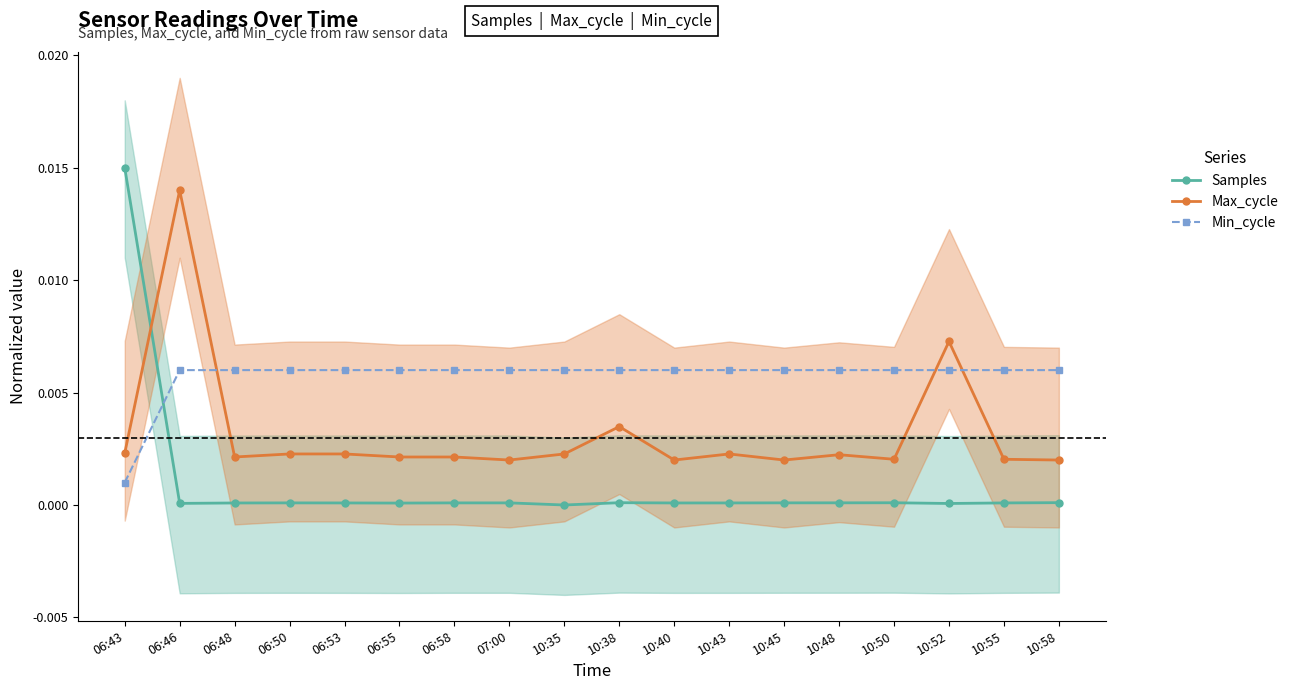

Reading left to right, transcribe all the data shown in this chart.

Samples: 06:43=0.0	06:46=0.0	06:48=0.0	06:50=0.0	06:53=0.0	06:55=0.0	06:58=0.0	07:00=0.0	10:35=0.0	10:38=0.0	10:40=0.0	10:43=0.0	10:45=0.0	10:48=0.0	10:50=0.0	10:52=0.0	10:55=0.0	10:58=0.0
Max_cycle: 06:43=0.0	06:46=0.0	06:48=0.0	06:50=0.0	06:53=0.0	06:55=0.0	06:58=0.0	07:00=0.0	10:35=0.0	10:38=0.0	10:40=0.0	10:43=0.0	10:45=0.0	10:48=0.0	10:50=0.0	10:52=0.0	10:55=0.0	10:58=0.0
Min_cycle: 06:43=0.0	06:46=0.0	06:48=0.0	06:50=0.0	06:53=0.0	06:55=0.0	06:58=0.0	07:00=0.0	10:35=0.0	10:38=0.0	10:40=0.0	10:43=0.0	10:45=0.0	10:48=0.0	10:50=0.0	10:52=0.0	10:55=0.0	10:58=0.0